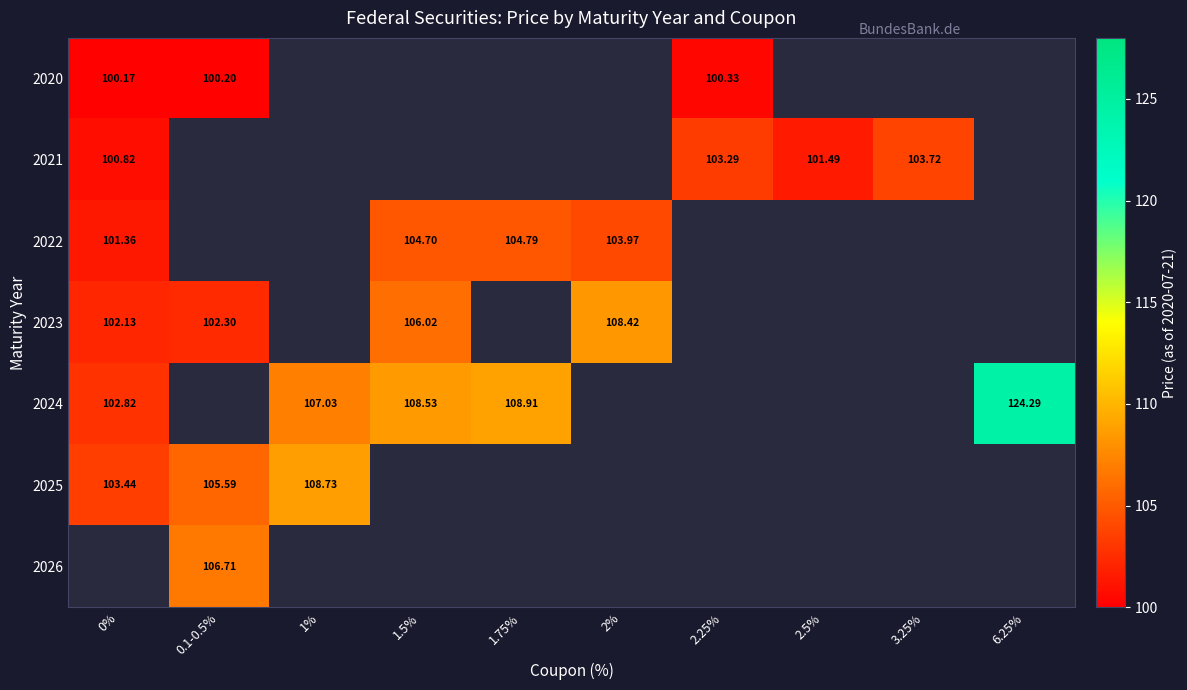

How many data points does each series have?

10